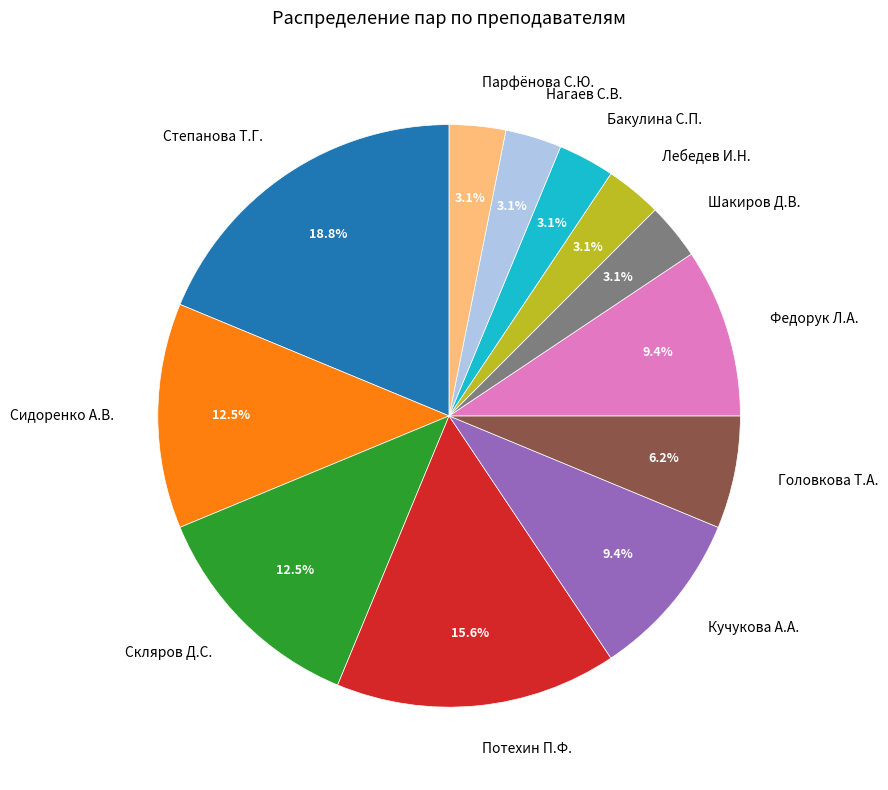

What is the ratio of the value at Головкова Т.А. to the value at Федорук Л.А.?

0.7